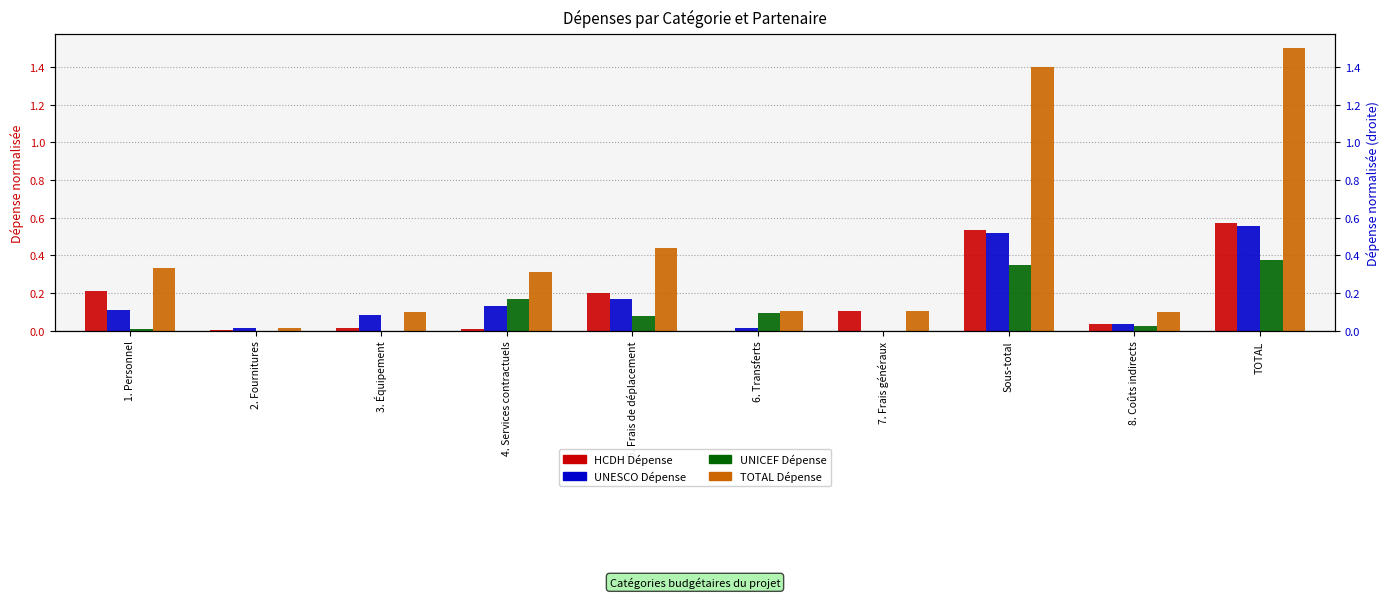

What are all the series names shown in the legend?

HCDH Dépense, UNESCO Dépense, UNICEF Dépense, TOTAL Dépense